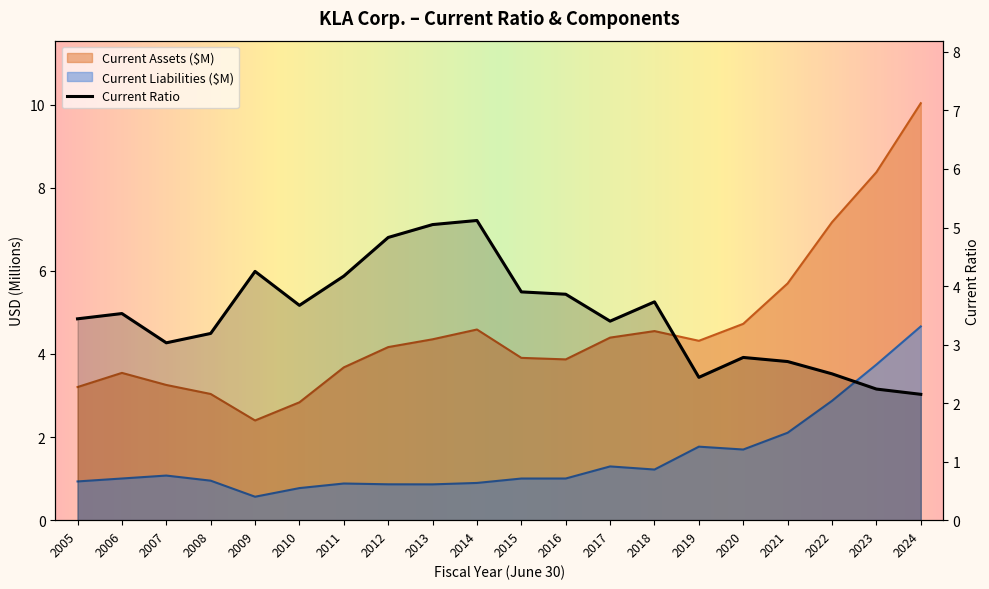

What is the total value across all series at 2024?

16.8